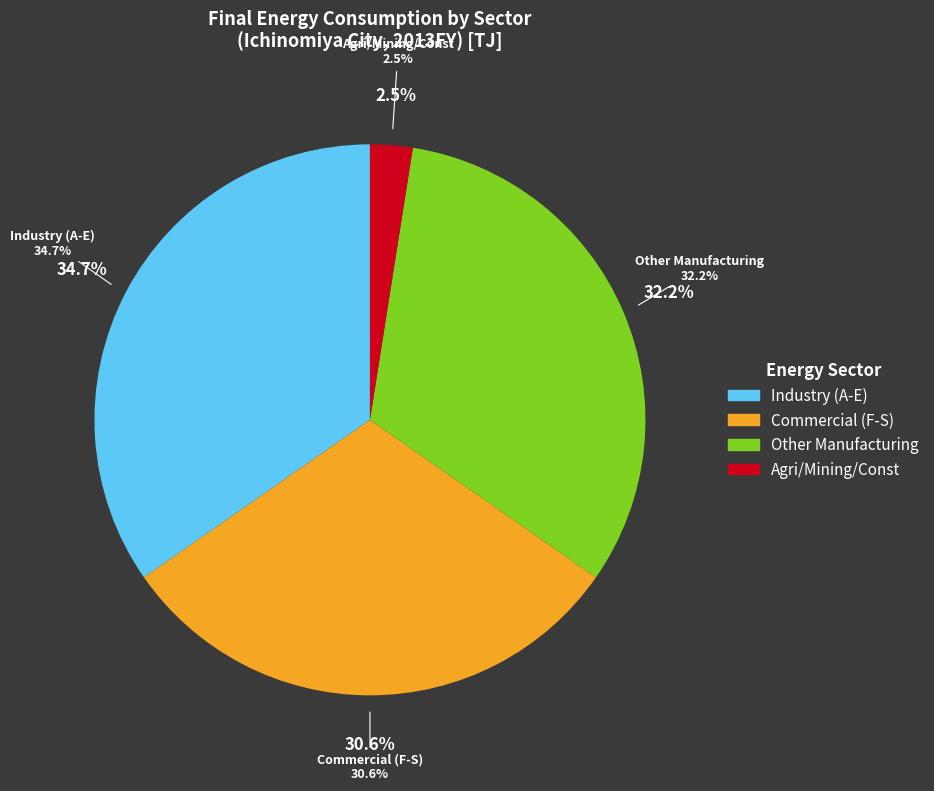

Rank the categories by value from lowest to highest.

Agriculture/Mining/Construction (ABCD), Commercial (F-S), Manufacturing (E), Industry (A-E)